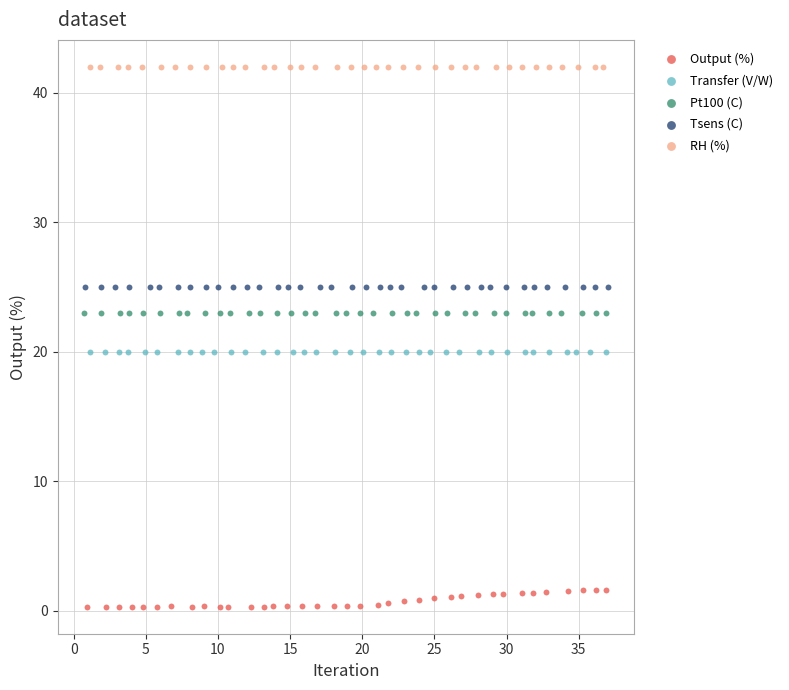

Which series contains the highest Y value?

RH (%)